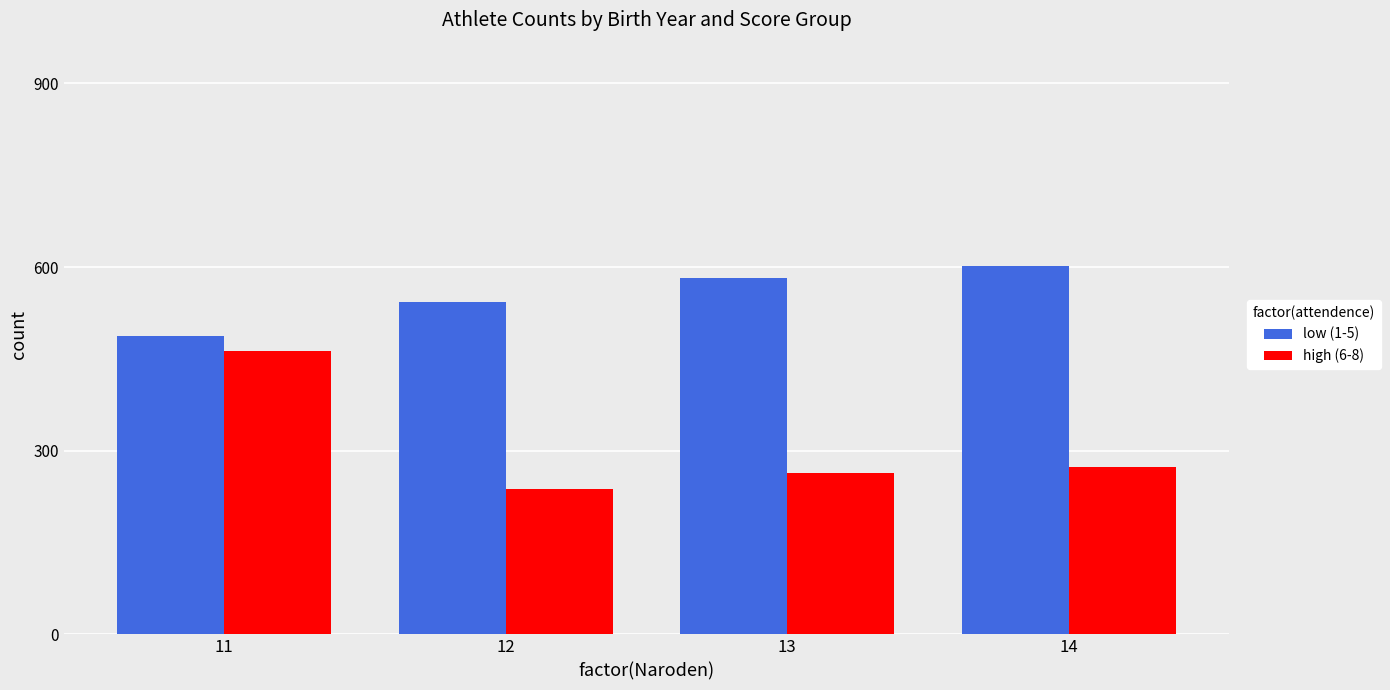

The value of high (6-8) at 11 is 463. True or false?

True